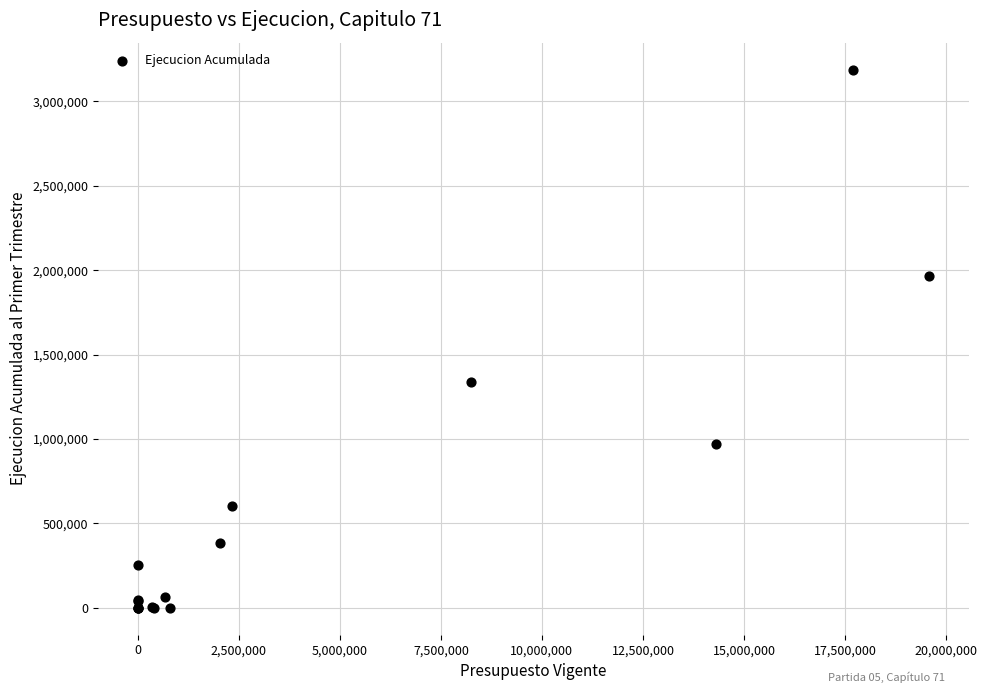

What Y value in the scatter plot is closest to 1594338?

1335134